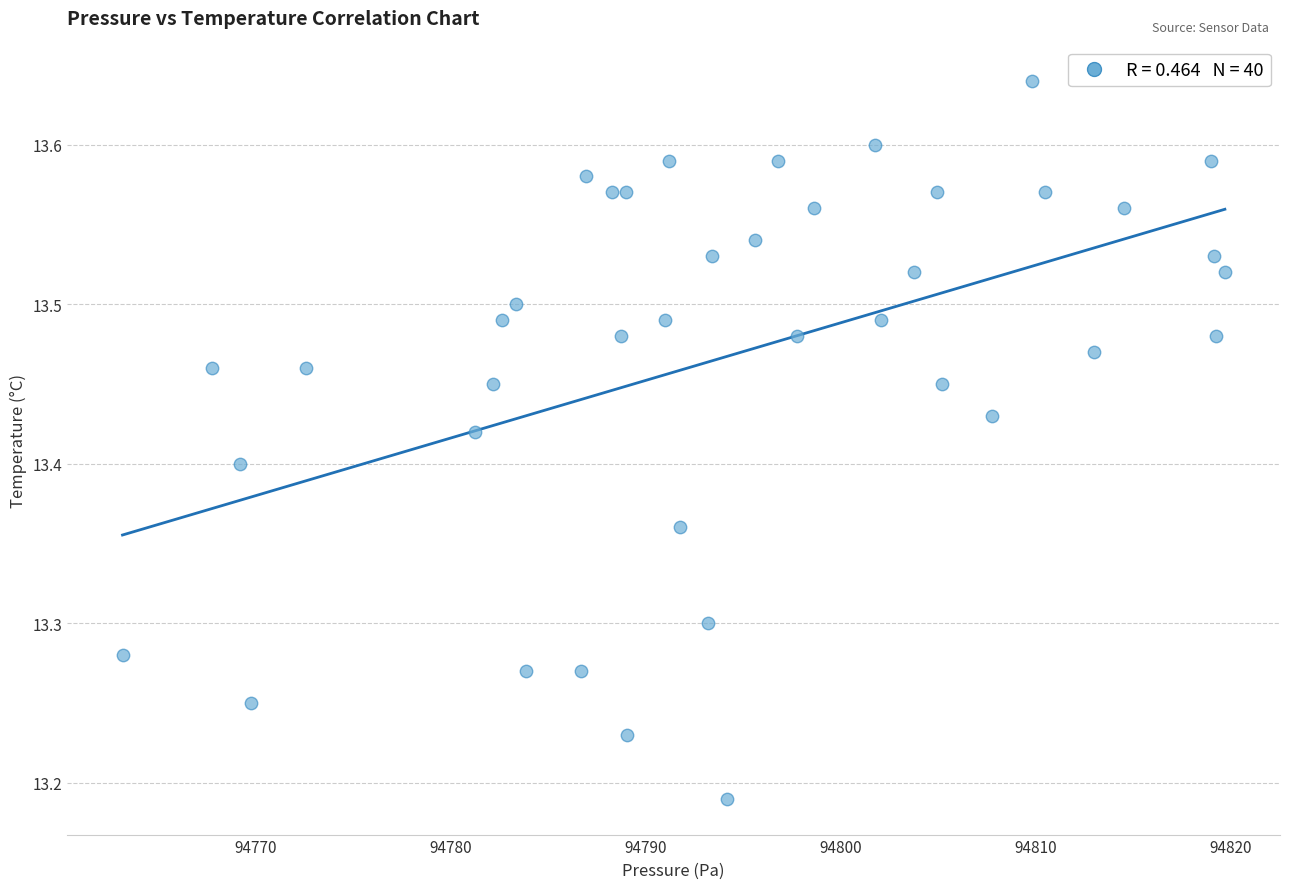

What is the range of X values (max minus min)?

56.6